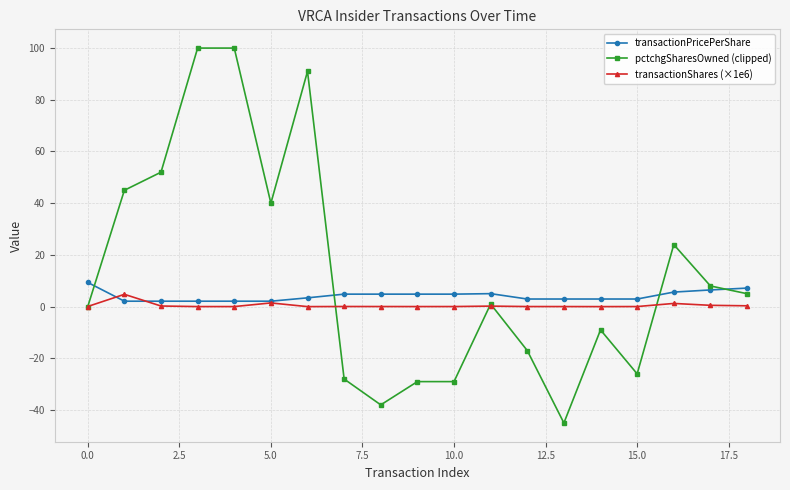

Rank the series by their maximum value, from highest to lowest.

pctchgSharesOwned (clipped), transactionPricePerShare, transactionShares (×1e6)